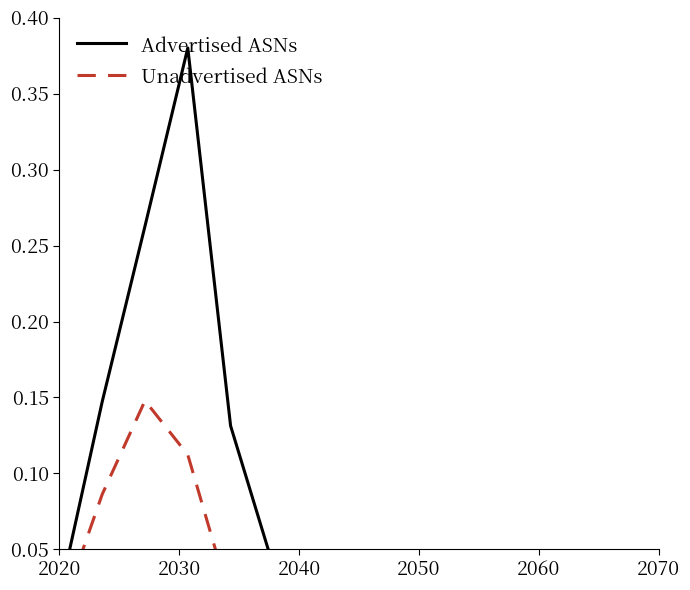

What is the value of the Advertised ASNs point at the 4th from the left?

0.4